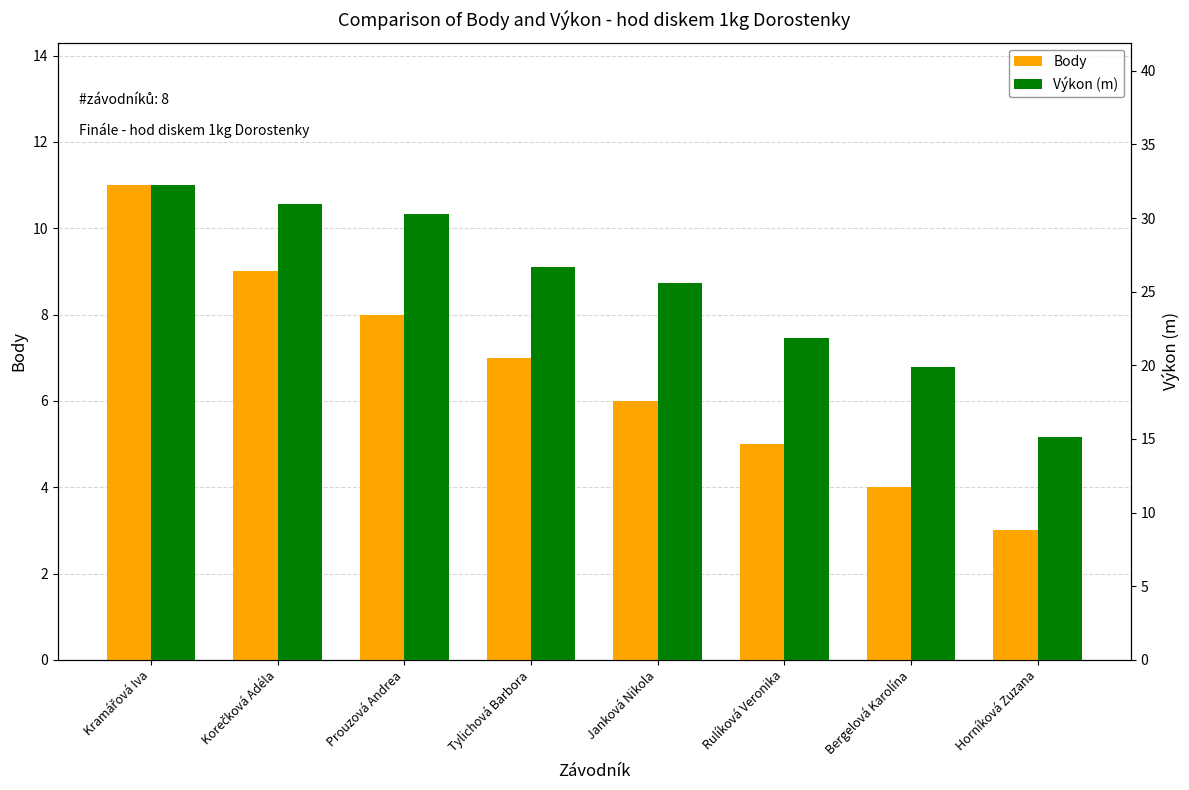

The Výkon (m) series shows 36.2 at Rulíková Veronika. True or false?

False